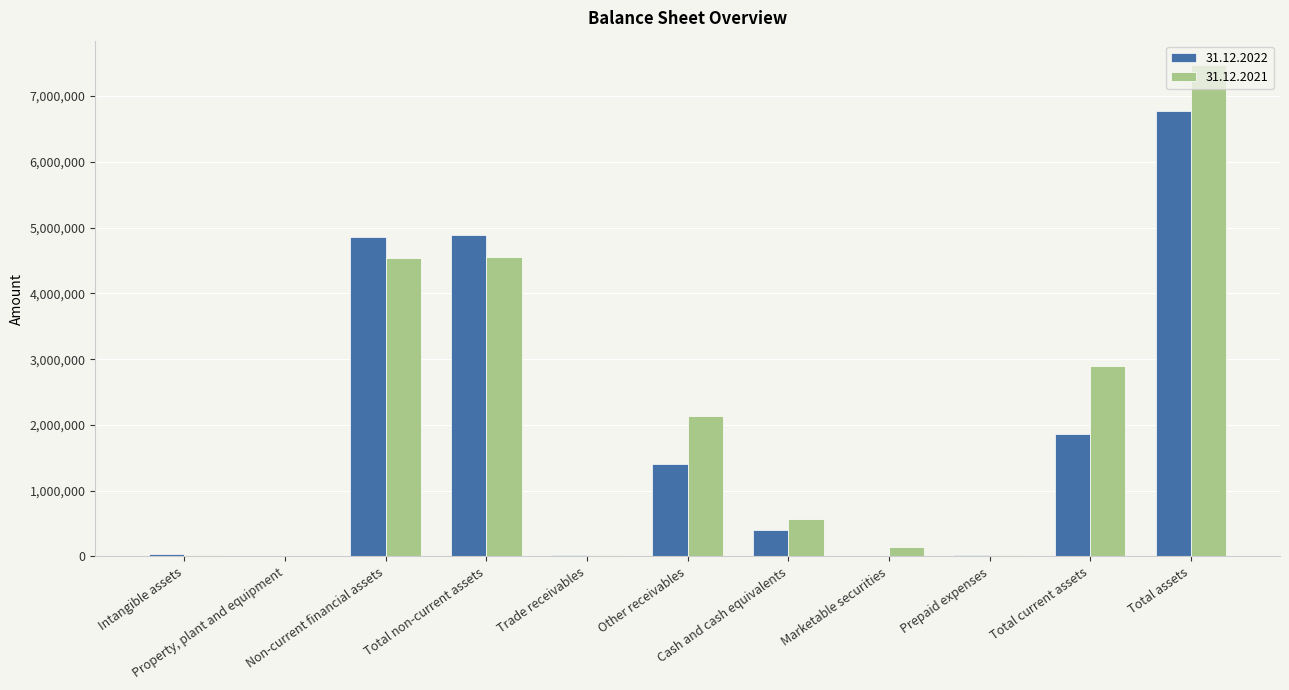

The value of 31.12.2022 at Total assets is 9267163. True or false?

False